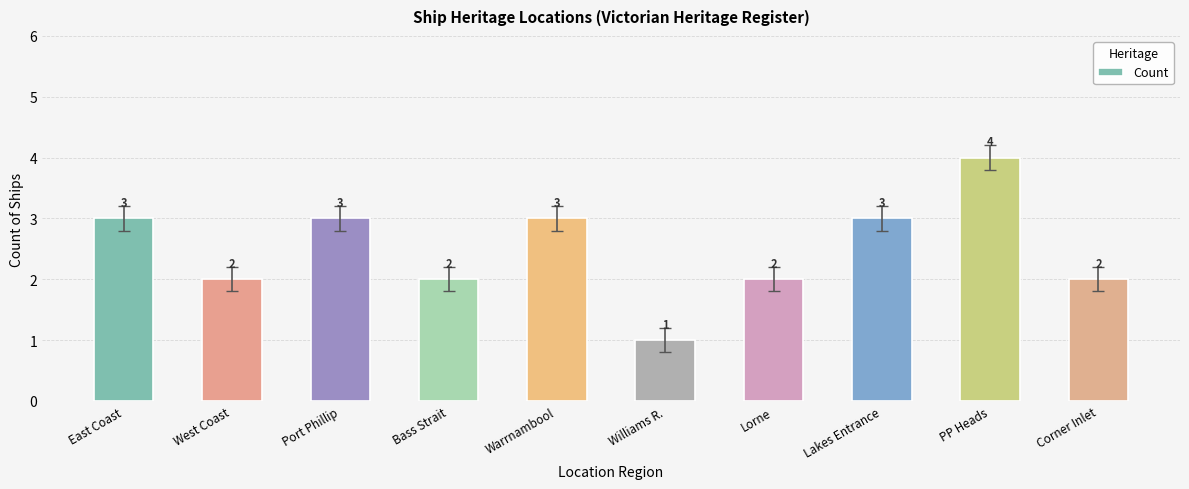

What is the difference between the maximum and minimum values?

3